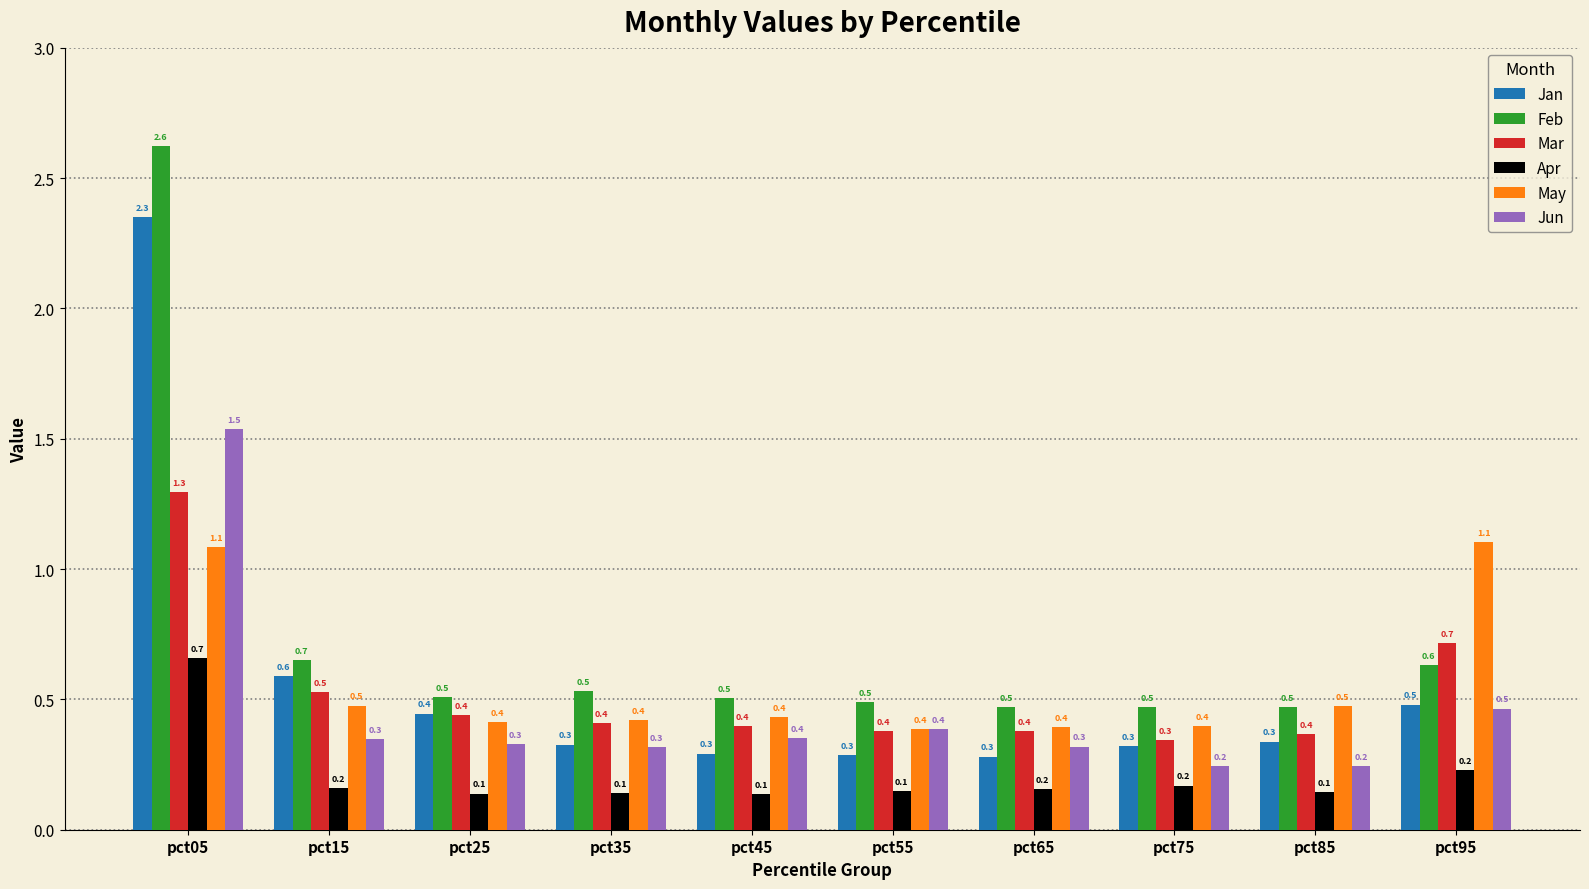

What is the highest value of the May series?

1.1